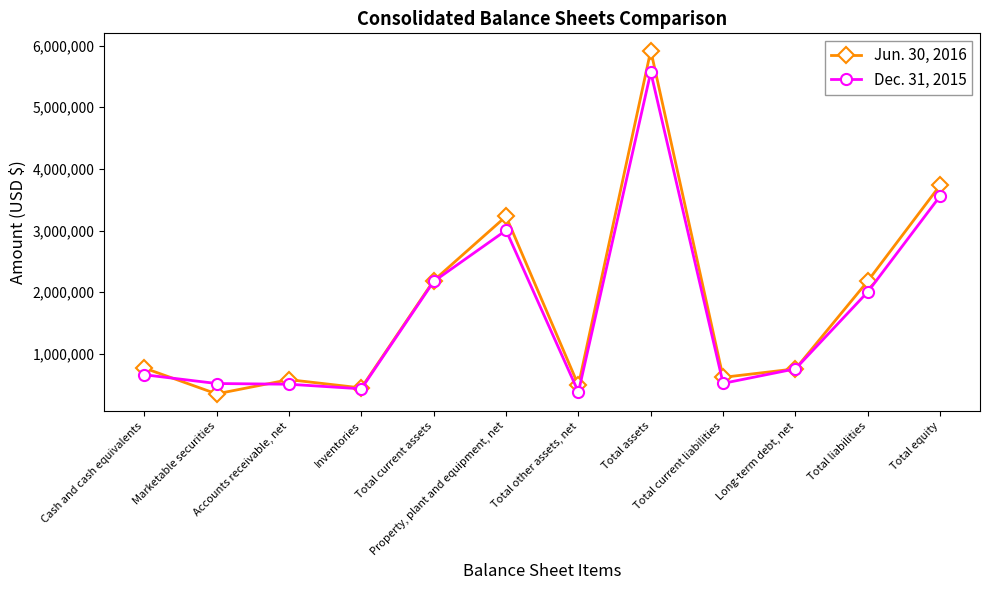

Where do Dec. 31, 2015 and Jun. 30, 2016 first cross each other?

Cash and cash equivalents and Marketable securities